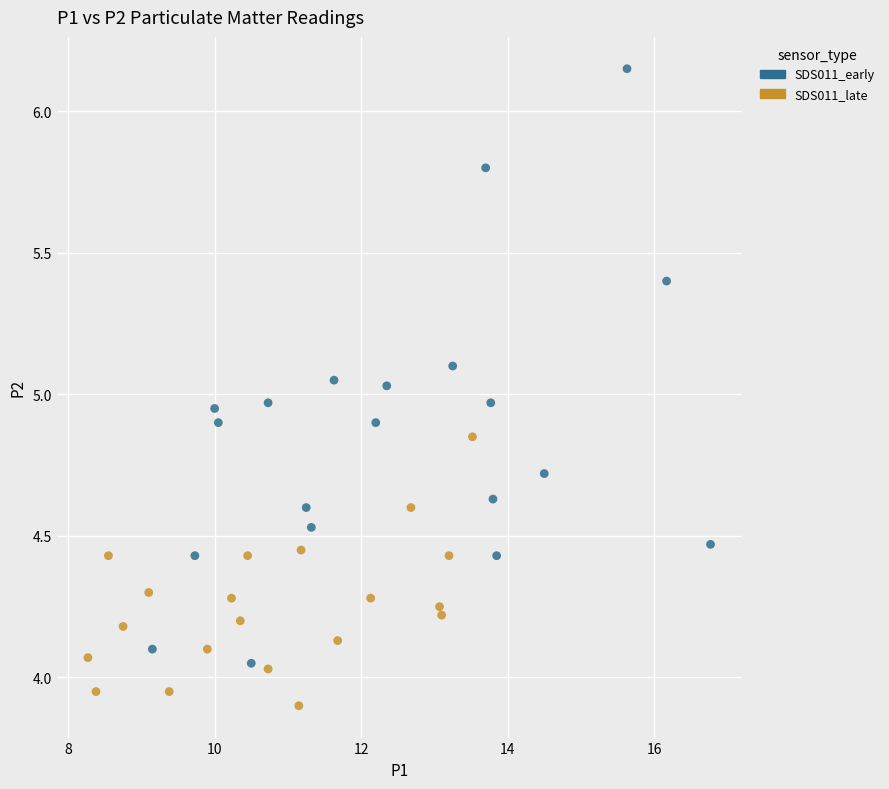

Which series reaches the maximum Y coordinate?

SDS011_early